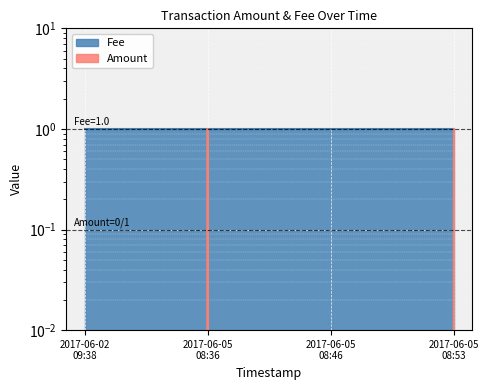

The value at 2017-06-05 08:53 is 1. True or false?

False